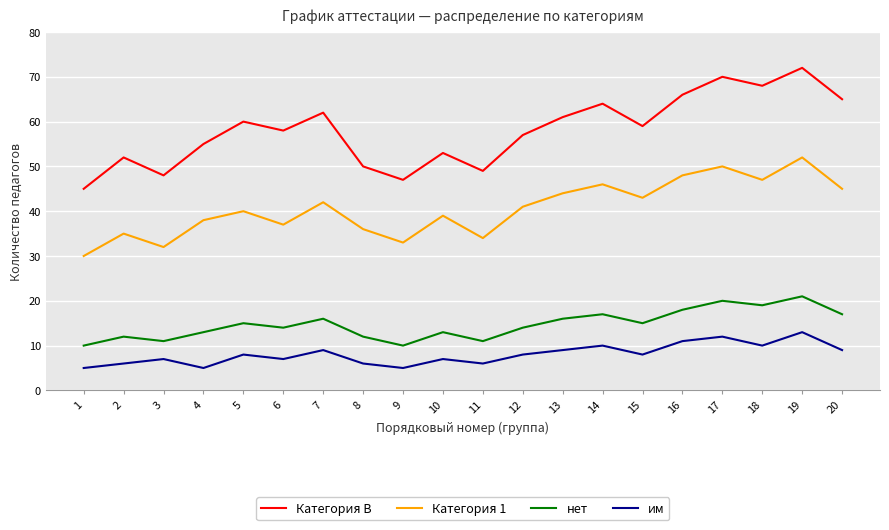

What is the difference between the highest and lowest values at 11?

43